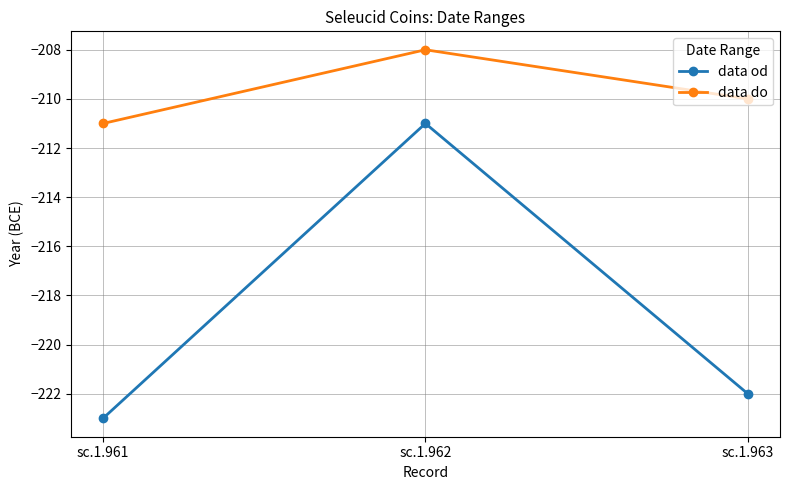

At which category is the sum across all series the highest?

sc.1.962